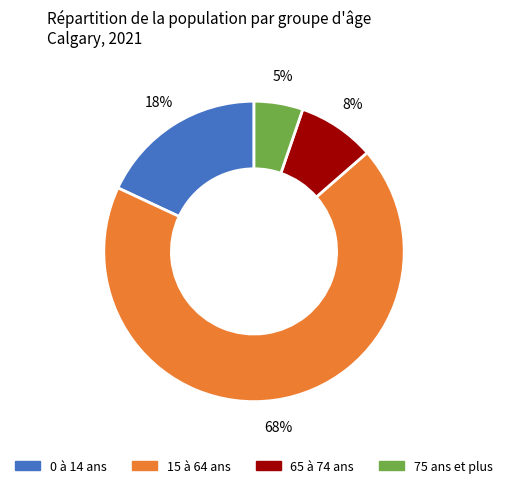

To the nearest percent, what is the average slice percentage?

25%